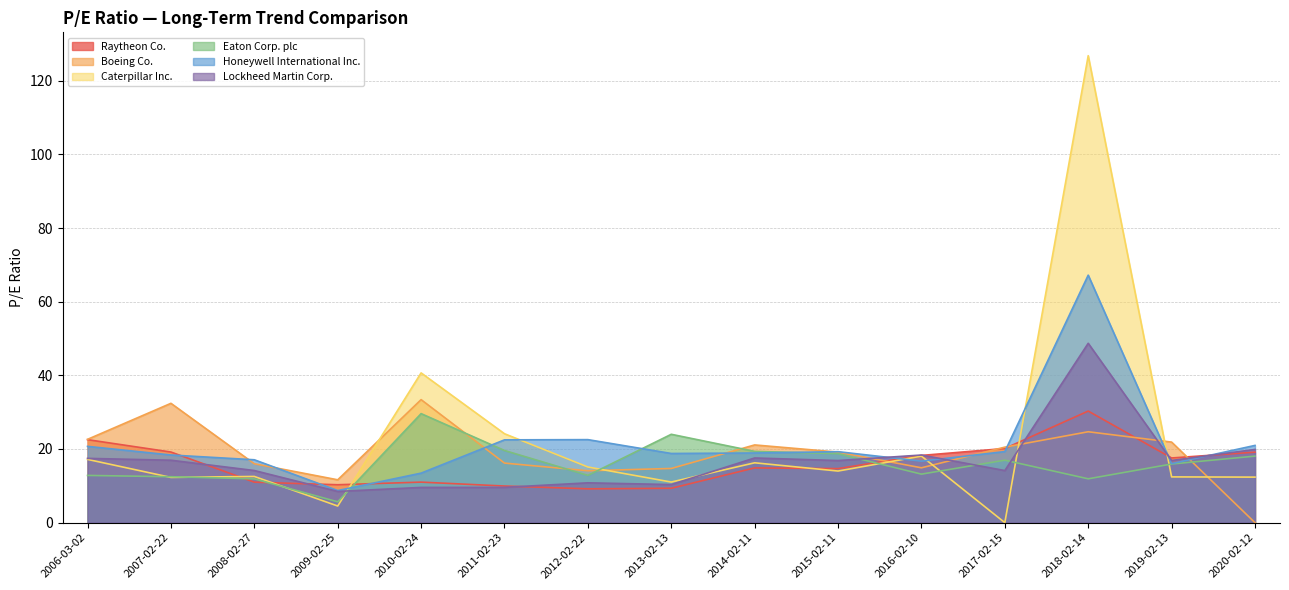

What is the sum of all Raytheon Co. values?

237.3